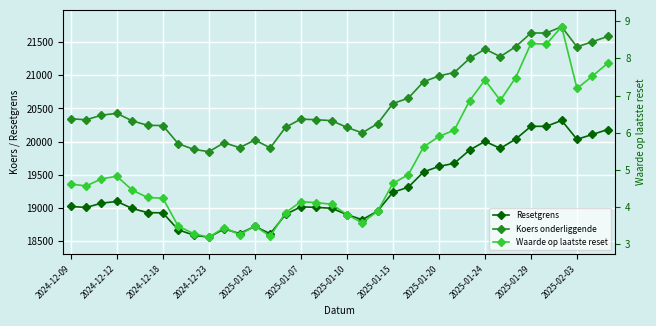

Which series has the largest range (max minus min)?

Koers onderliggende